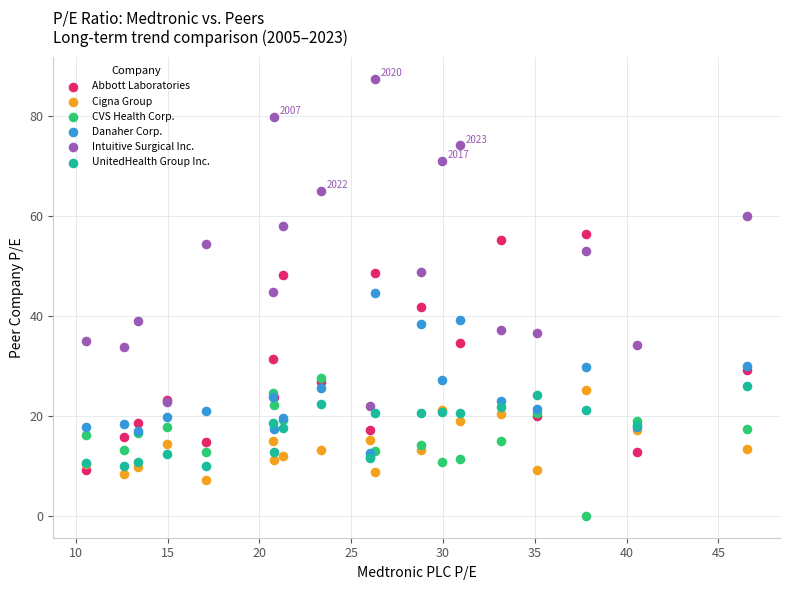

Which series contains the lowest Y value?

CVS Health Corp.